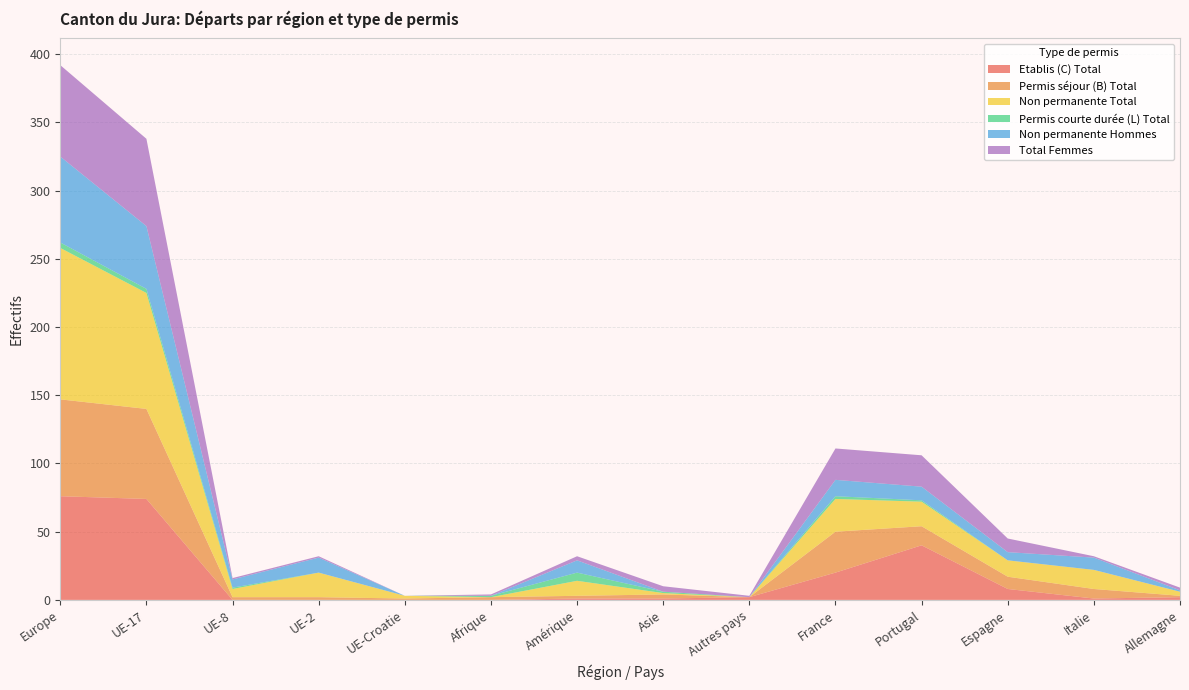

Reading left to right, list all the values displayed in this chart.

Etablis (C) Total: Europe=76	UE-17=74	UE-8=0	UE-2=0	UE-Croatie=0	Afrique=0	Amérique=1	Asie=1	Autres pays=2	France=20	Portugal=40	Espagne=8	Italie=1	Allemagne=2
Permis séjour (B) Total: Europe=71	UE-17=66	UE-8=2	UE-2=2	UE-Croatie=1	Afrique=2	Amérique=2	Asie=3	Autres pays=0	France=30	Portugal=14	Espagne=9	Italie=7	Allemagne=1
Non permanente Total: Europe=111	UE-17=85	UE-8=6	UE-2=18	UE-Croatie=2	Afrique=0	Amérique=11	Asie=1	Autres pays=0	France=24	Portugal=18	Espagne=12	Italie=14	Allemagne=3
Permis courte durée (L) Total: Europe=4	UE-17=3	UE-8=1	UE-2=0	UE-Croatie=0	Afrique=1	Amérique=6	Asie=1	Autres pays=0	France=2	Portugal=1	Espagne=0	Italie=0	Allemagne=0
Non permanente Hommes: Europe=63	UE-17=46	UE-8=6	UE-2=11	UE-Croatie=0	Afrique=0	Amérique=9	Asie=0	Autres pays=0	France=12	Portugal=10	Espagne=6	Italie=9	Allemagne=1
Total Femmes: Europe=67	UE-17=64	UE-8=1	UE-2=1	UE-Croatie=0	Afrique=1	Amérique=3	Asie=4	Autres pays=1	France=23	Portugal=23	Espagne=10	Italie=1	Allemagne=2